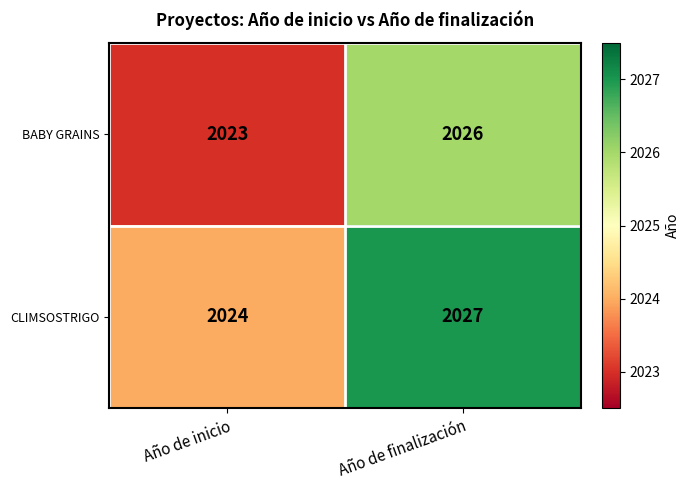

At Año de finalización, list the series in order from smallest to largest.

BABY GRAINS, CLIMSOSTRIGO